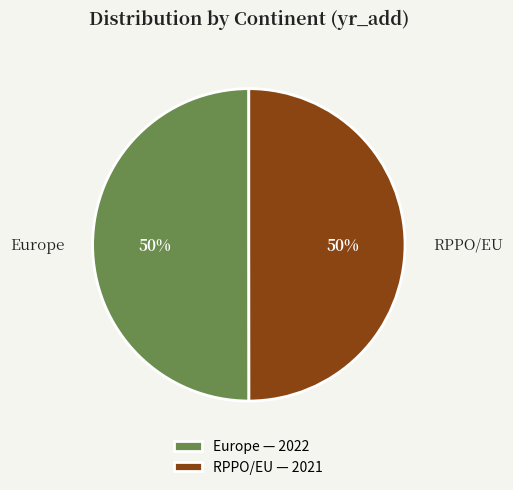

The RPPO/EU — 2021 slice represents 63% of the pie. True or false?

False